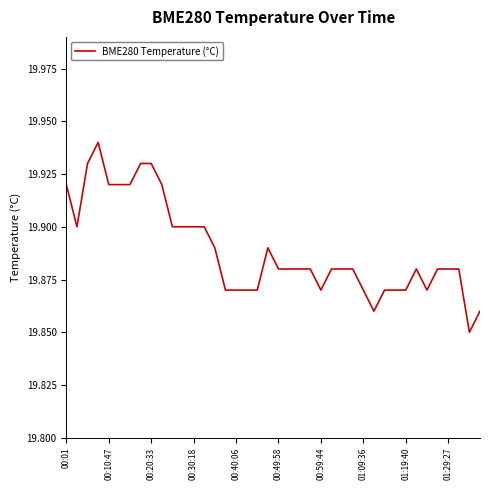

Which has a higher value, 00:30:18 or 20?

00:30:18